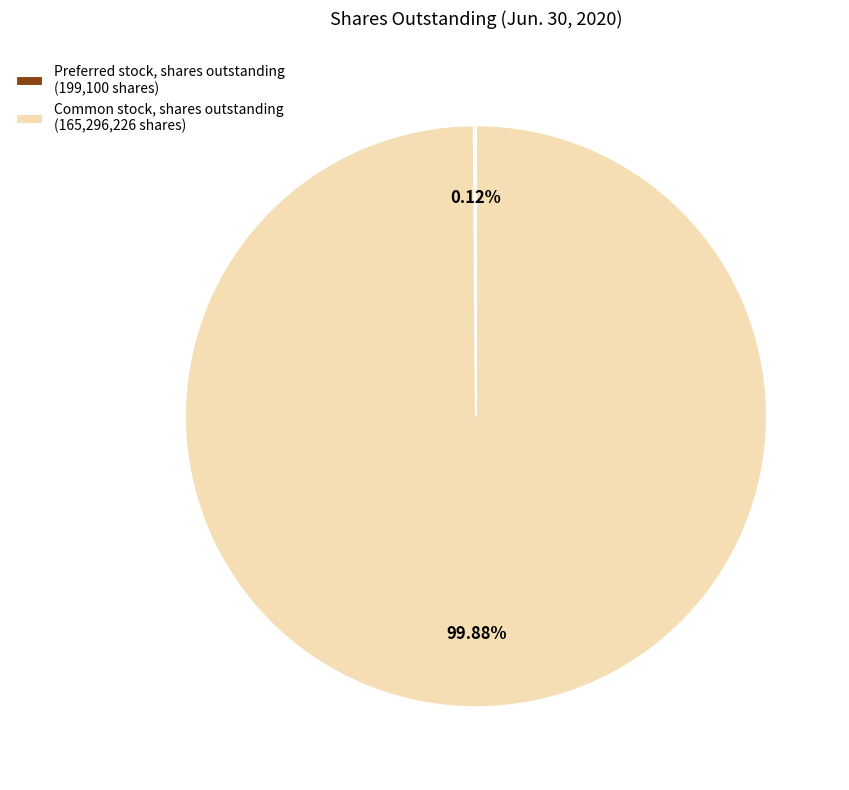

Is there a majority slice in this chart?

Yes